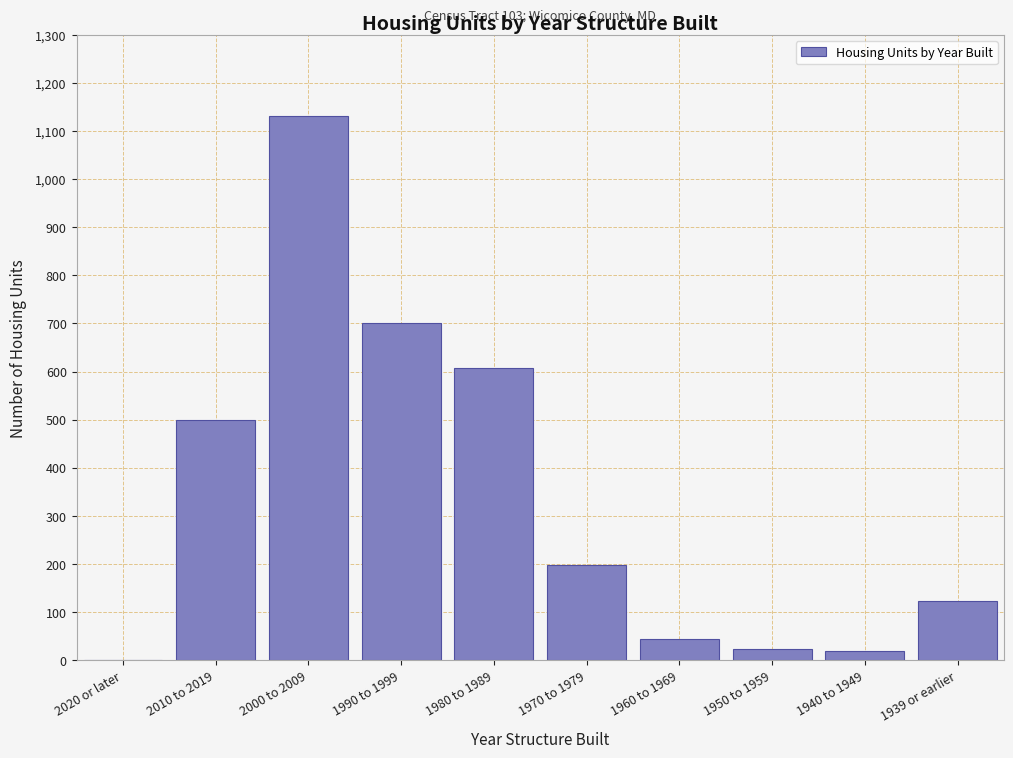

Reading left to right, list all the values displayed in this chart.

2020 or later=0	2010 to 2019=499	2000 to 2009=1131	1990 to 1999=701	1980 to 1989=607	1970 to 1979=197	1960 to 1969=44	1950 to 1959=24	1940 to 1949=18	1939 or earlier=122